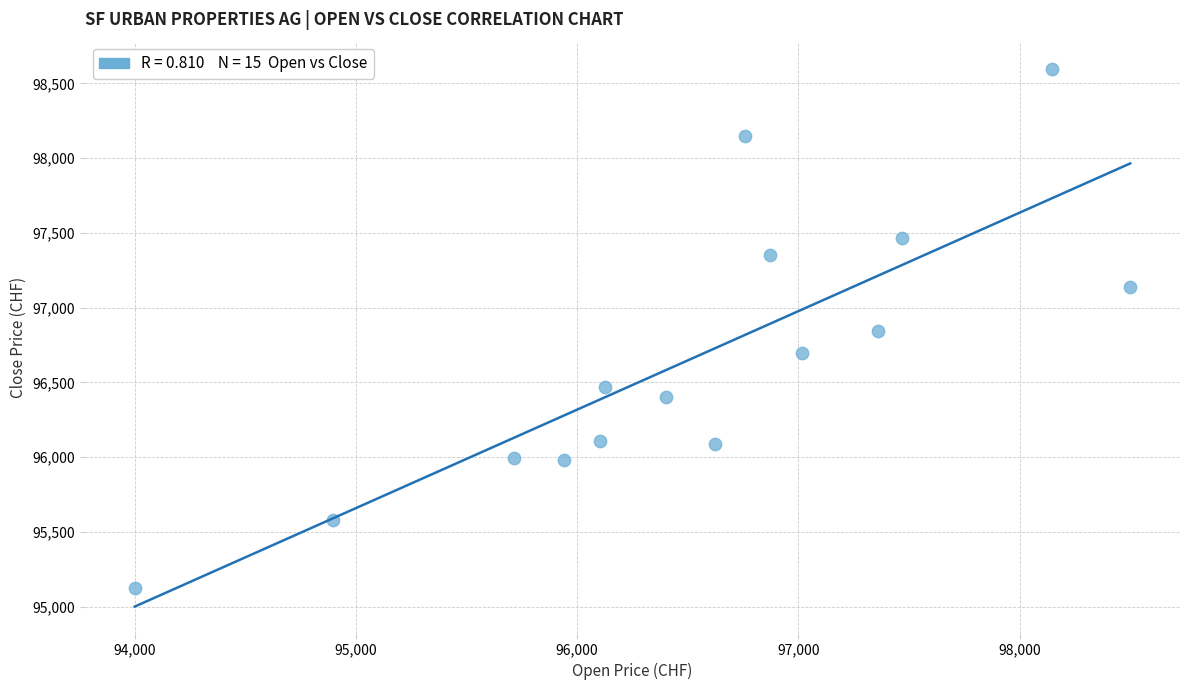

What is the range of X values (max minus min)?

4500